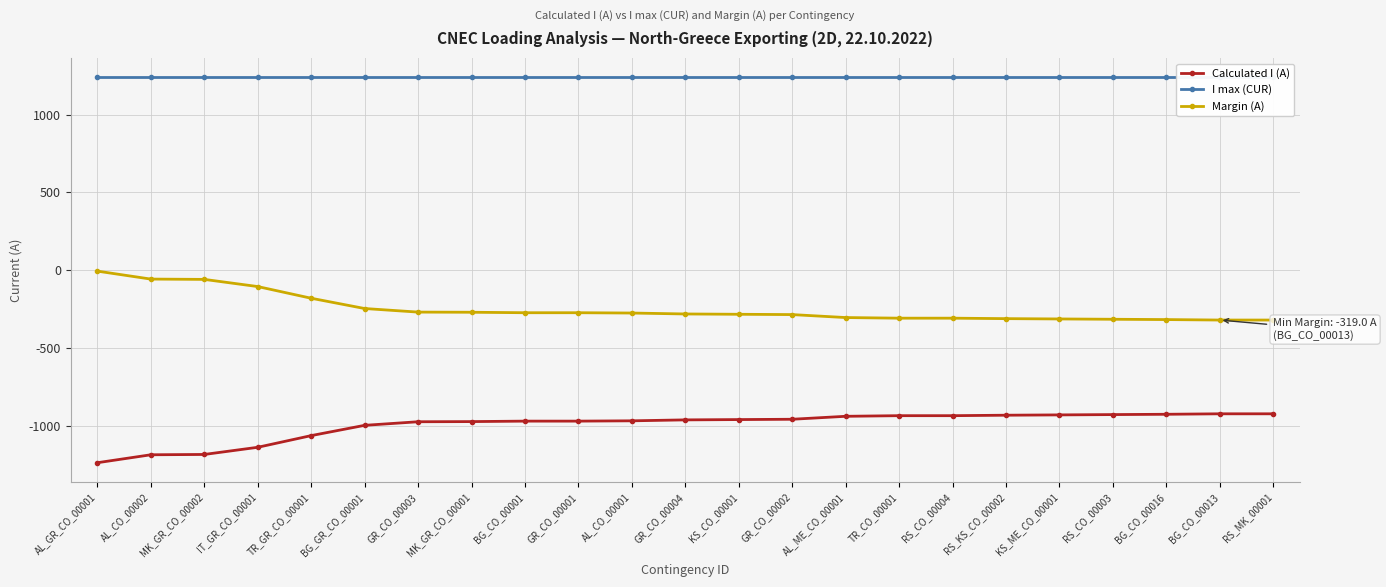

The Margin (A) series shows -7 at AL_GR_CO_00001. True or false?

False